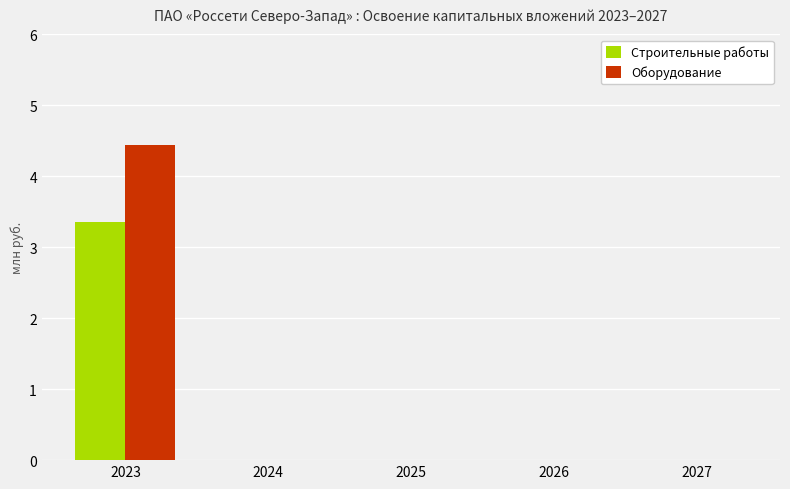

Reading left to right, list all the values displayed in this chart.

Строительные работы: 2023=3.4	2024=0.0	2025=0.0	2026=0.0	2027=0.0
Оборудование: 2023=4.4	2024=0.0	2025=0.0	2026=0.0	2027=0.0